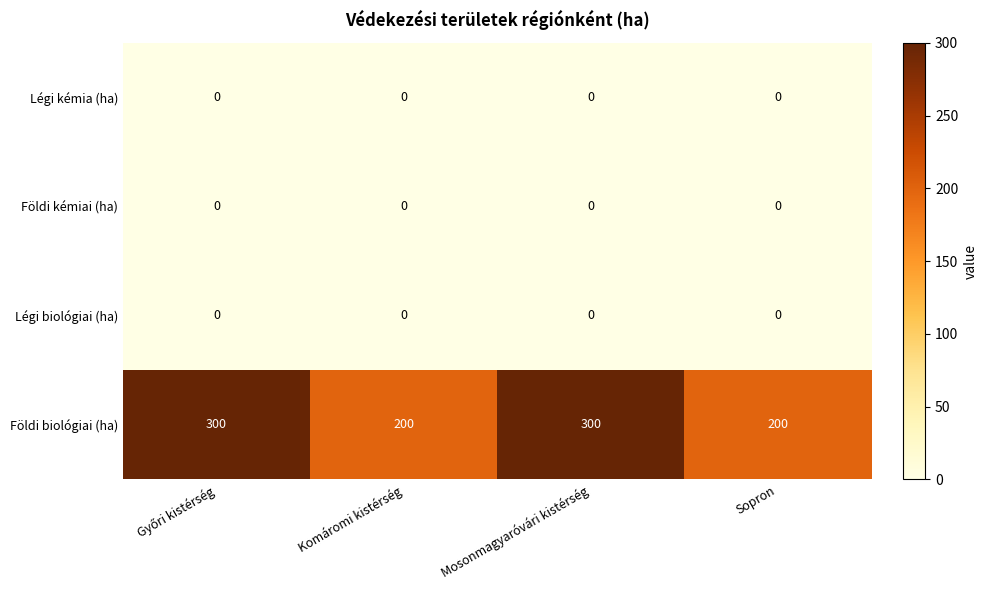

How many Földi biológiai (ha) values are between 200 and 300?

4